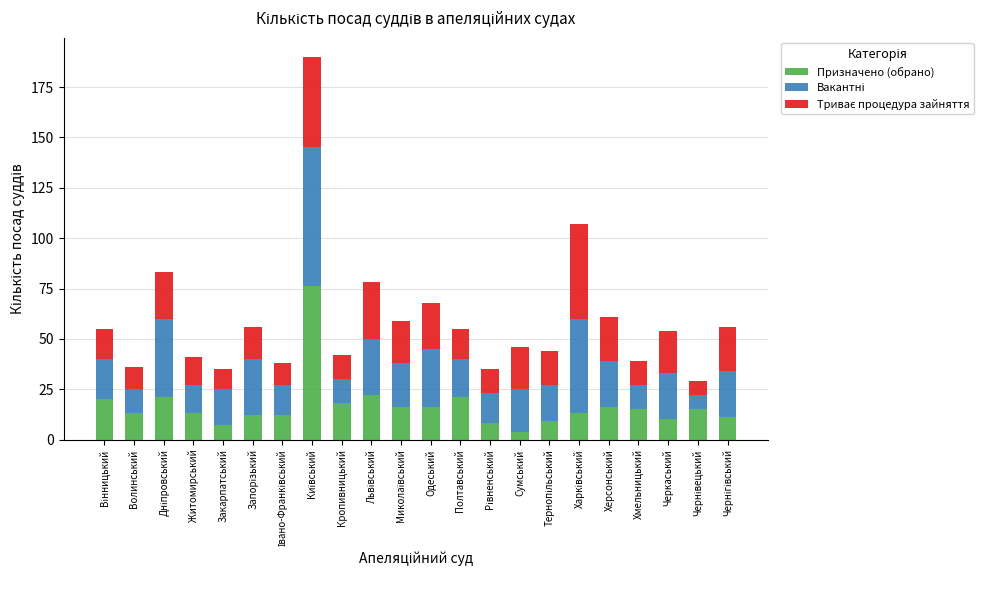

The value of Призначено (обрано) at Хмельницький is 15. True or false?

True